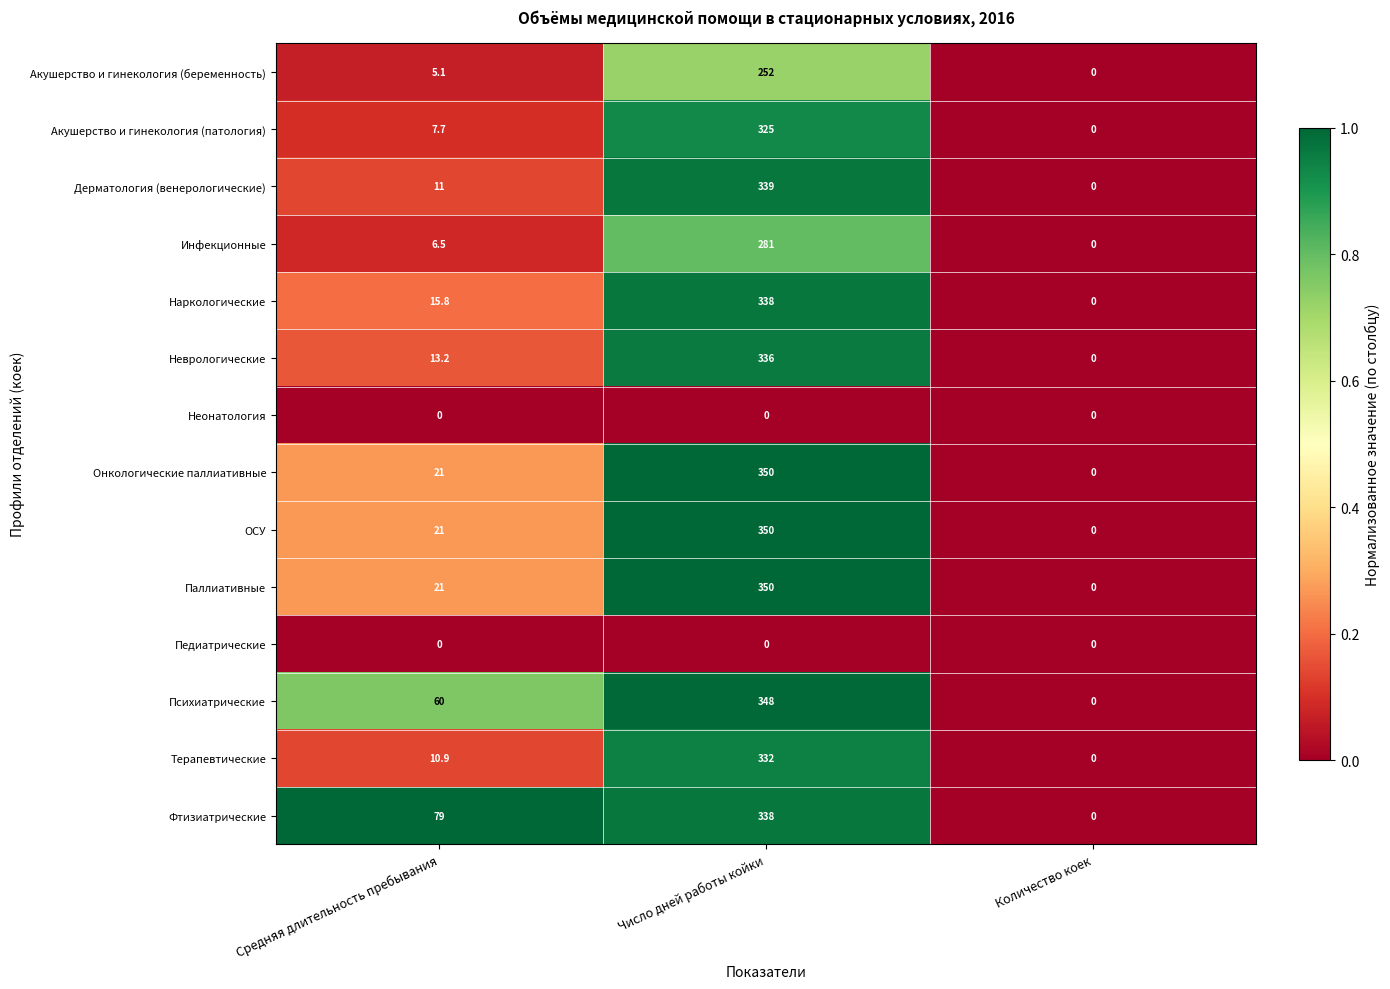

The Психиатрические series shows 86.8 at Средняя длительность пребывания. True or false?

False